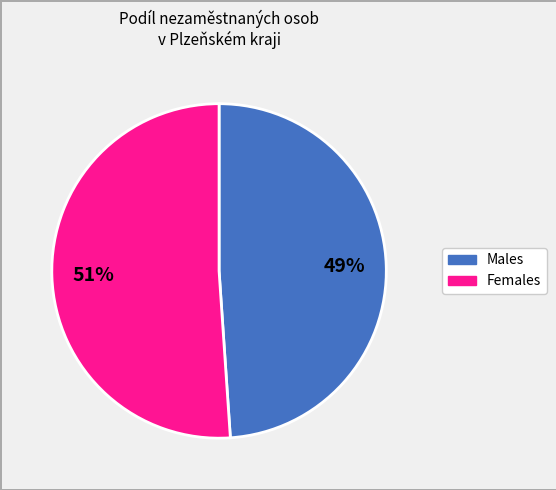

To the nearest percent, what is the difference between the largest and smallest slice percentages?

2%